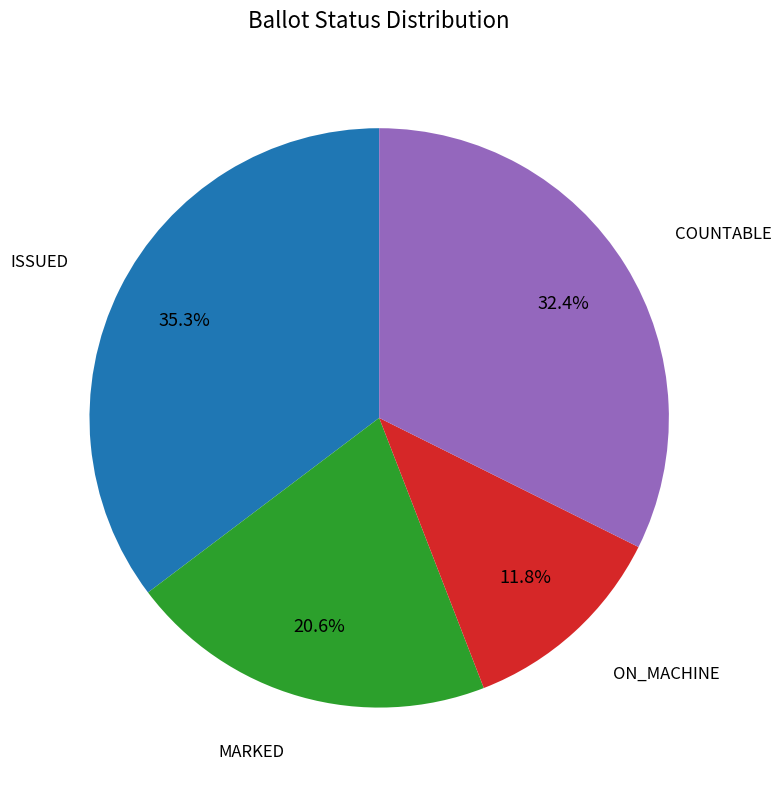

Does any single category account for the majority?

No